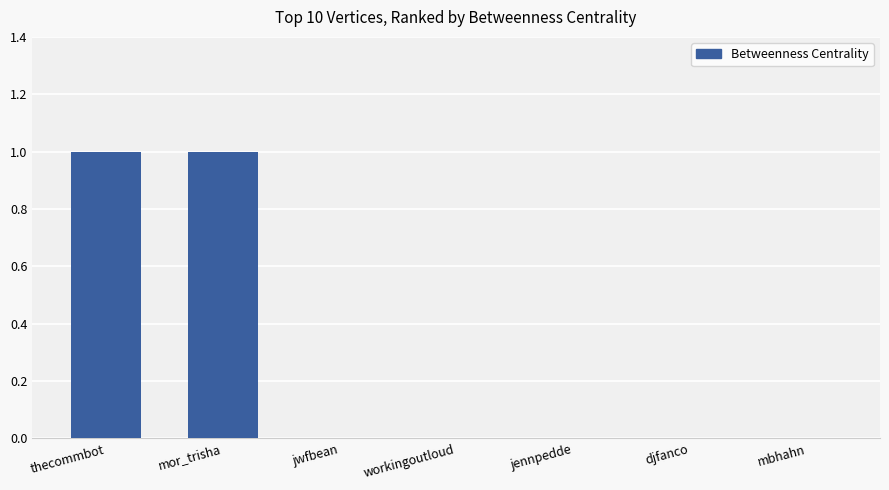

Which has a higher value, mbhahn or mor_trisha?

mor_trisha